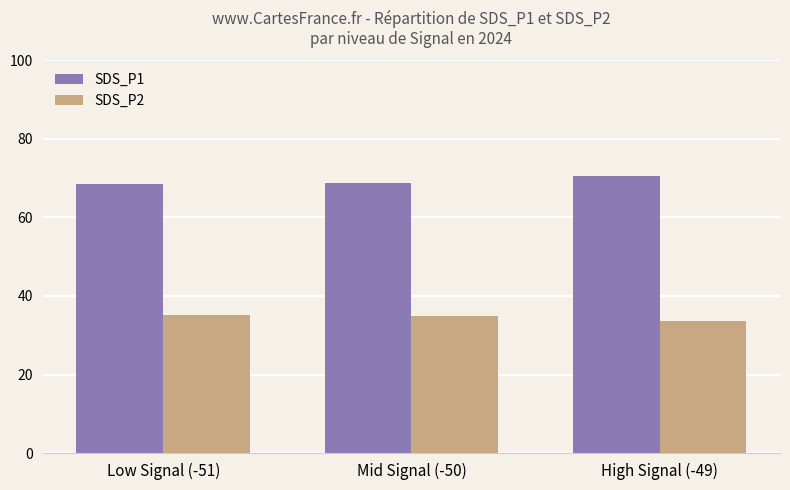

Does the chart contain any negative values?

No